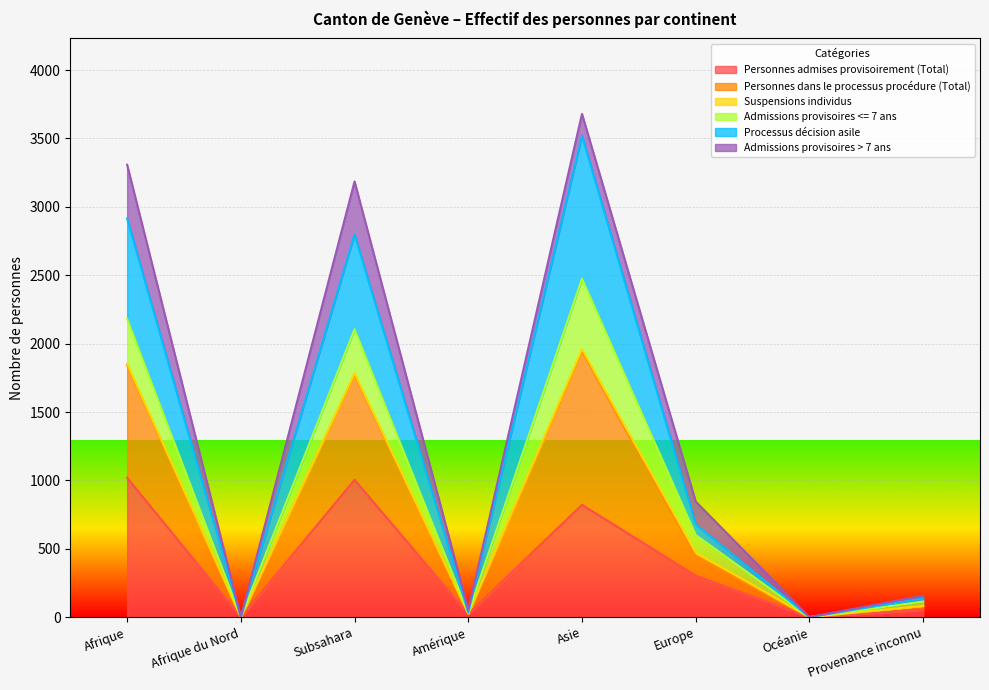

Where is the first local minimum for Personnes admises provisoirement (Total)?

Afrique du Nord